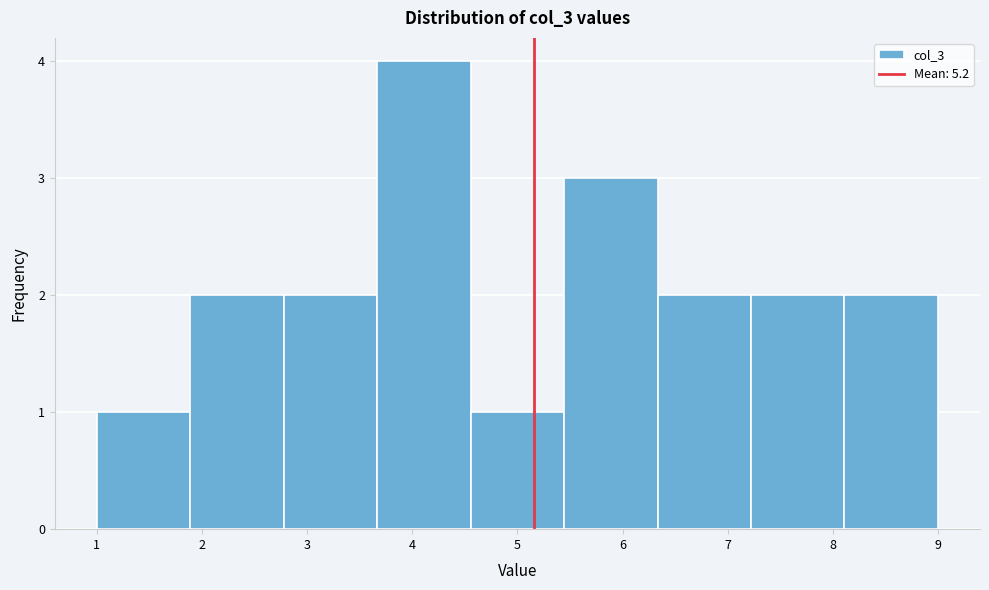

How tall is the bar that spans 1.9 to 2.8 on the x-axis? Neither the bar edges nor the heights are printed on the chart, so give them approximately, as read against the axes.

2